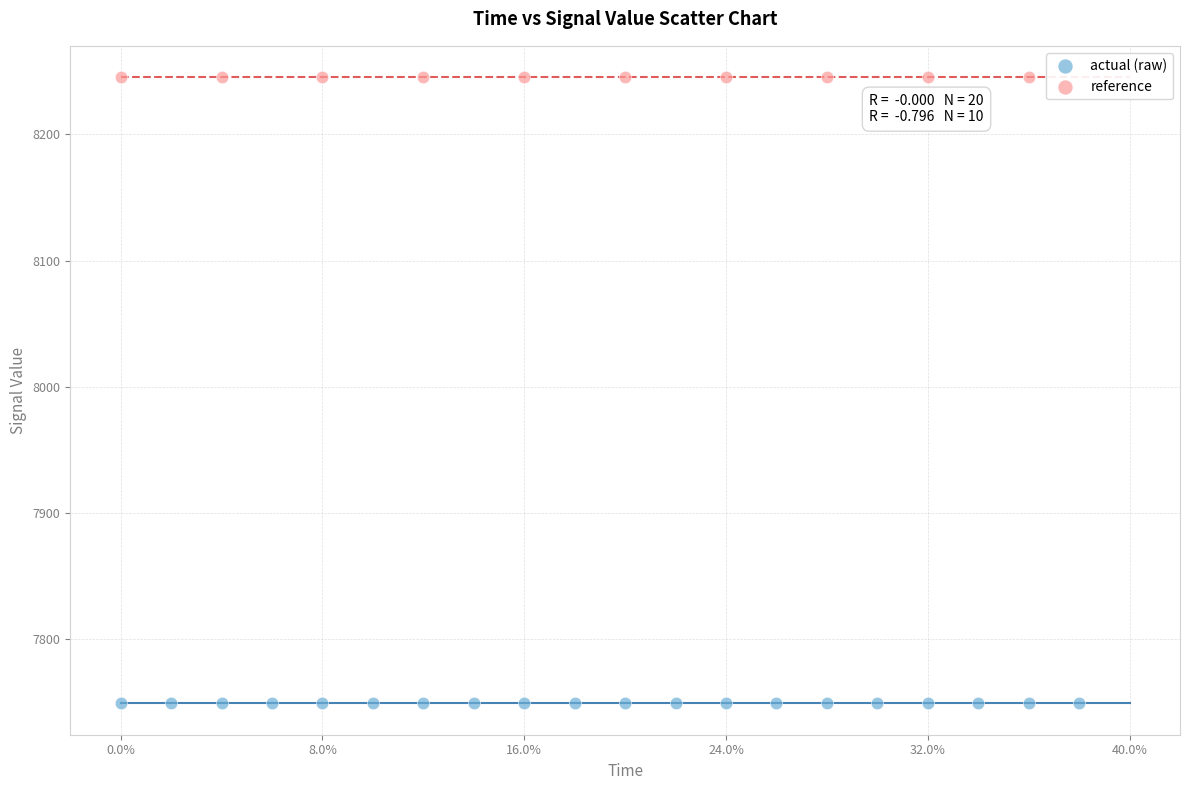

Which series reaches the maximum Y coordinate?

reference